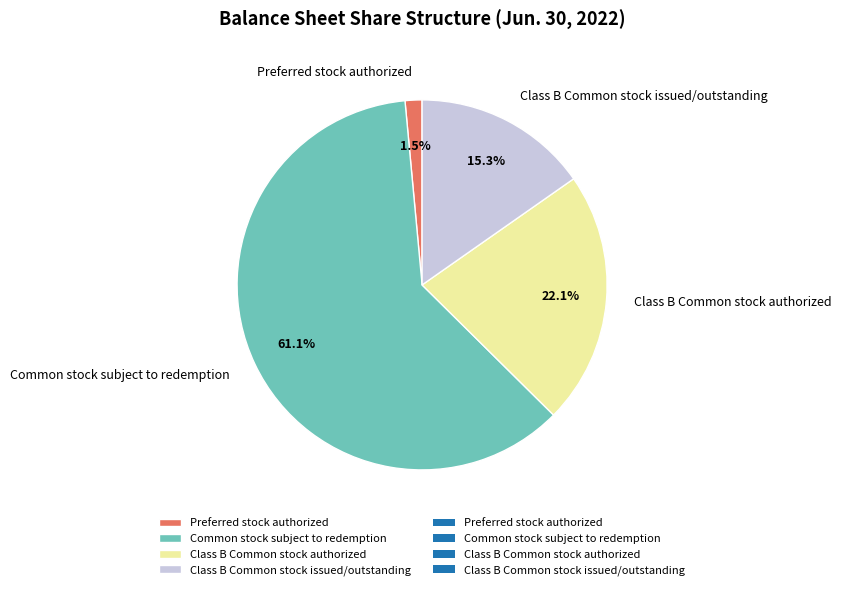

Combined, do Common stock subject to redemption and Preferred stock authorized account for over 50%?

Yes